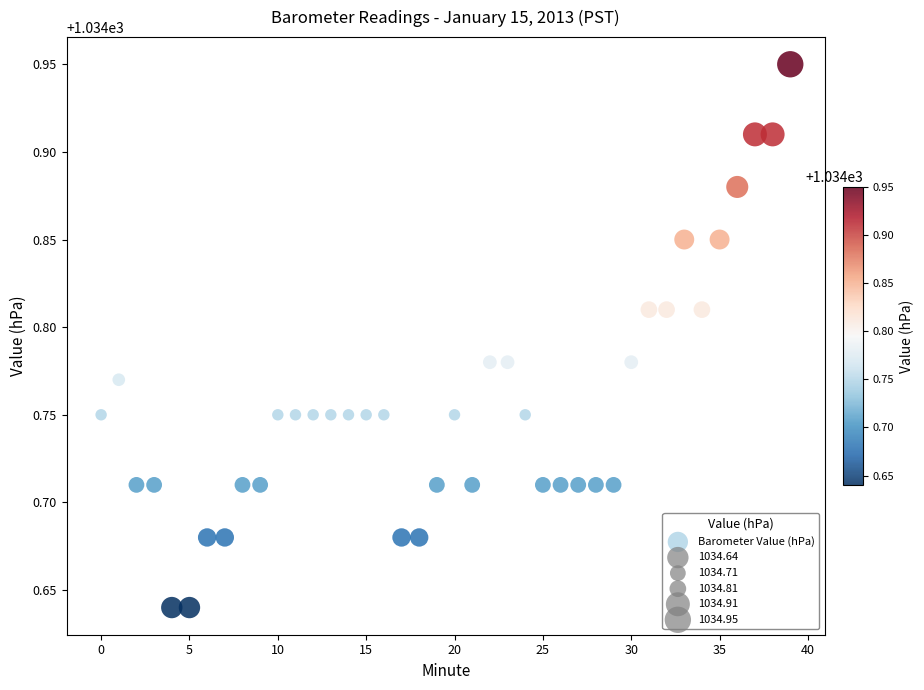

What is the range of Y values (max minus min)?

0.3